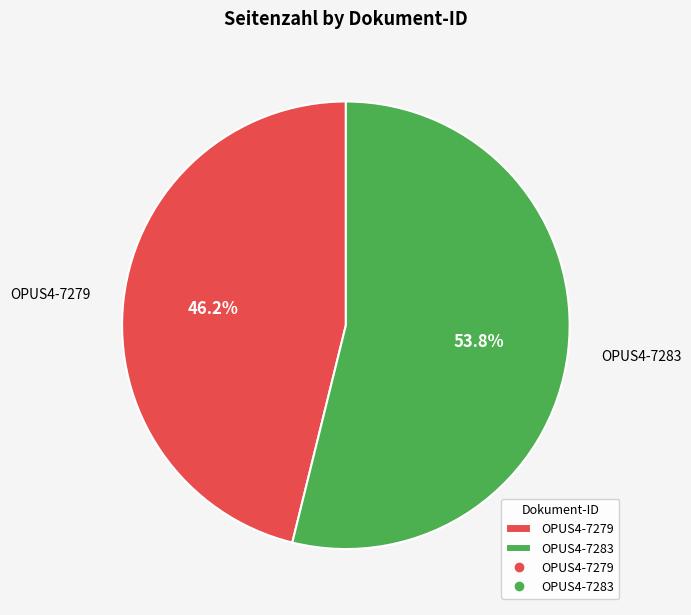

Between OPUS4-7279 and OPUS4-7283, which is larger?

OPUS4-7283